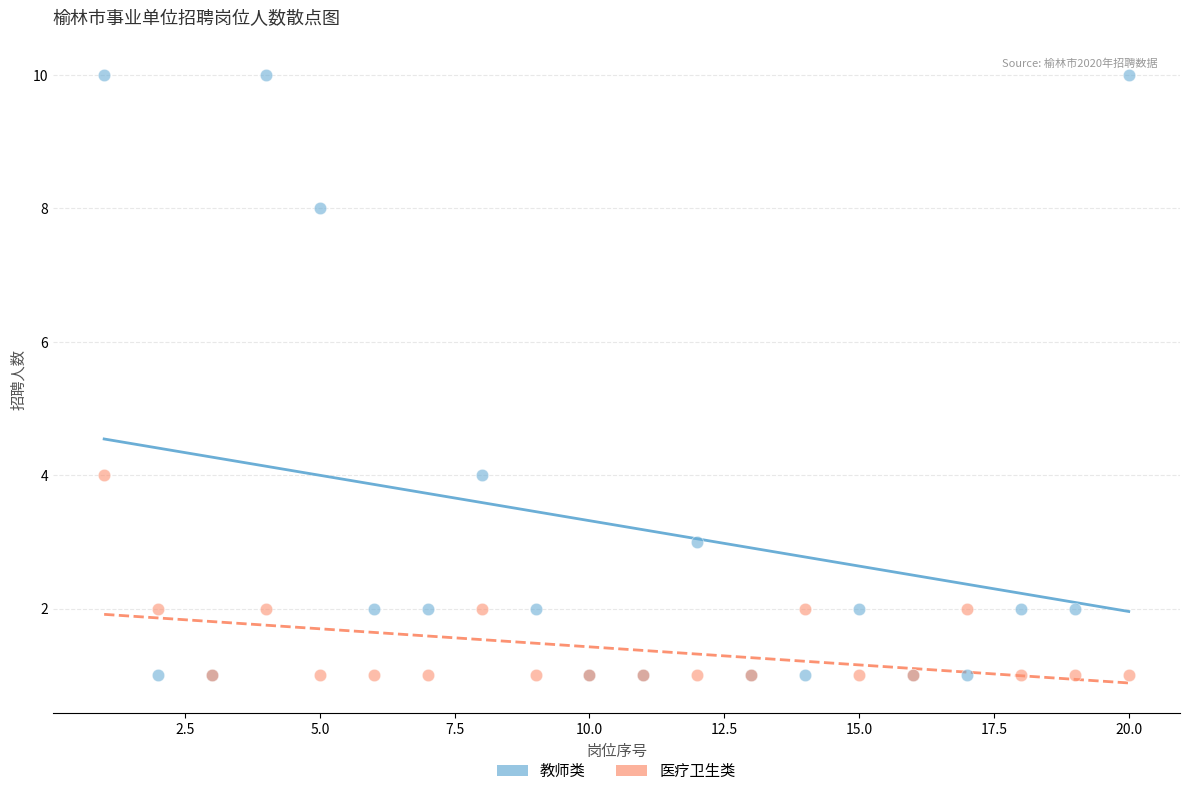

What are all the series names shown in the legend?

教师类, 医疗卫生类